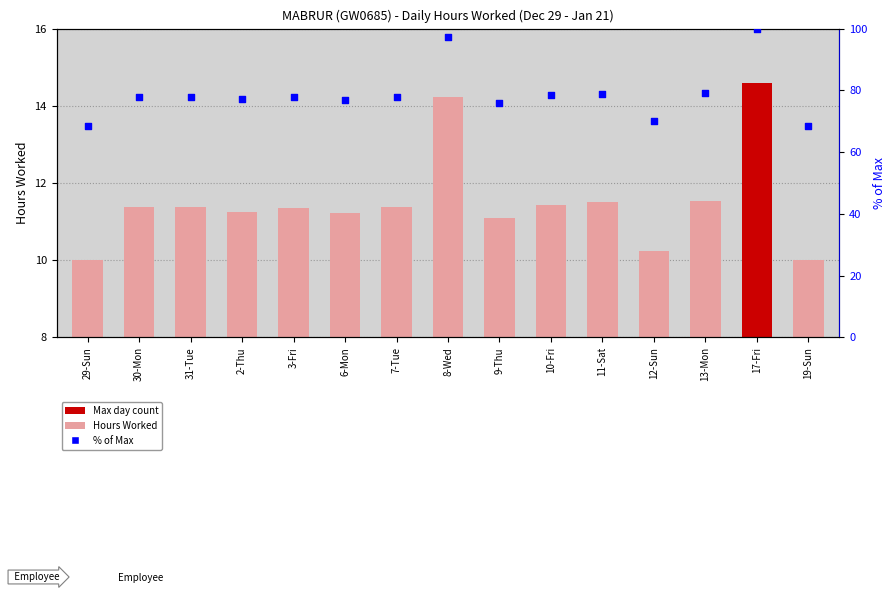

At how many categories does at least one series exceed 54?

15